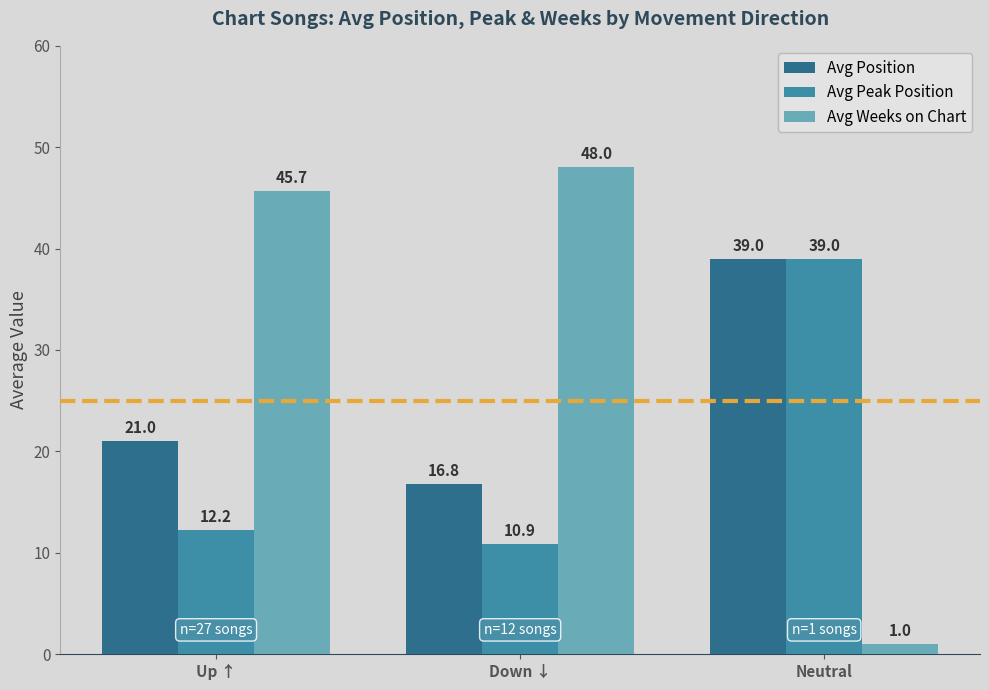

What is the value of the Avg Position bar at the 2nd from the left?

16.8